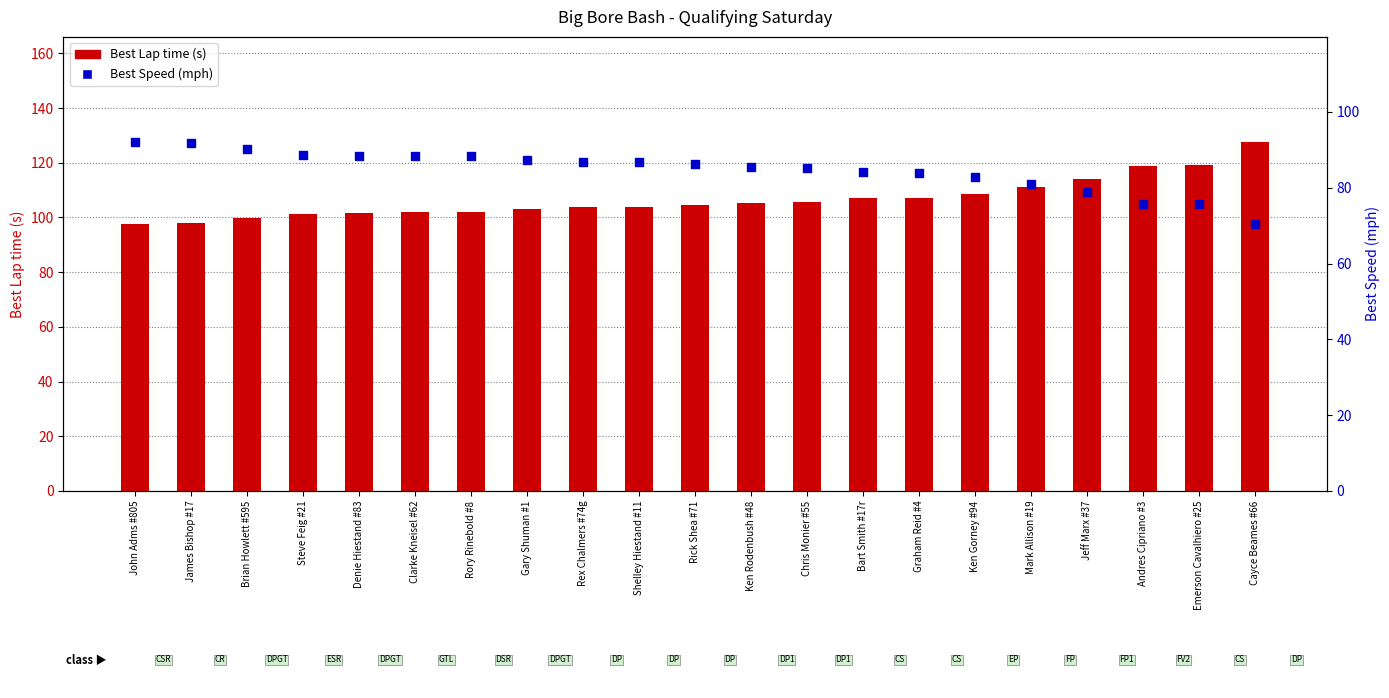

Is the value of Best Speed (mph) at Ken Rodenbush #48 greater than the value of Best Lap time (s) at Graham Reid #4?

No